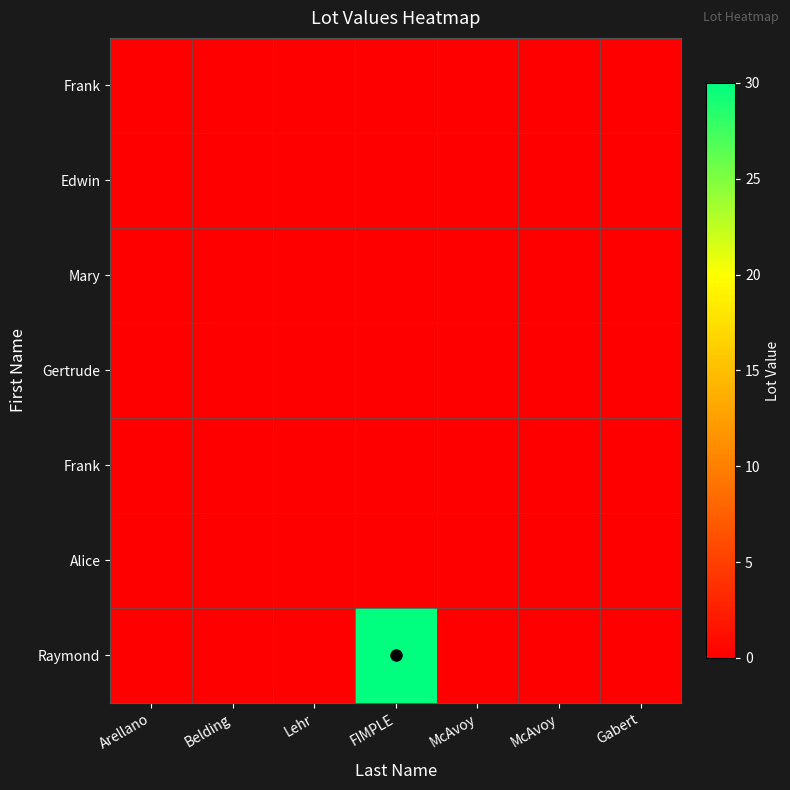

How many categories are shown in the chart?

7